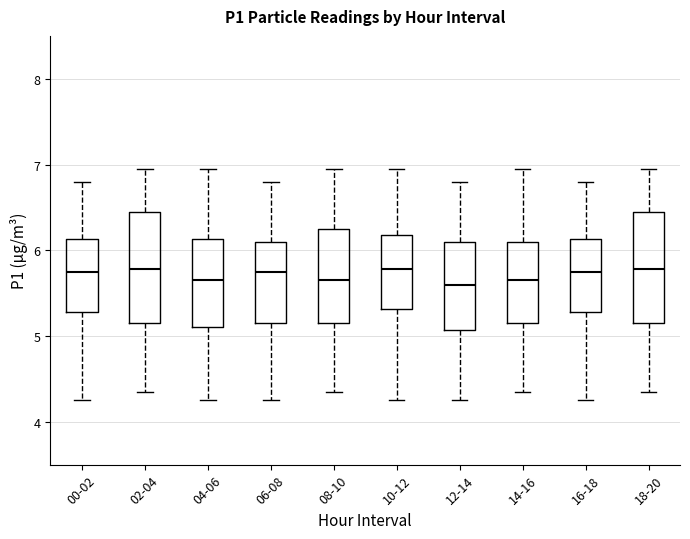

Reading left to right, transcribe this box plot: for each box, give where its median line is, the range the box spans, and where its two whiskers end, as read against the y-axis. The values are not printed on the chart, so give them approximately, as read against the axis.

00-02: median 5.8, box 5.3 to 6.1, whiskers 4.3 to 6.8
02-04: median 5.8, box 5.2 to 6.5, whiskers 4.4 to 7.0
04-06: median 5.7, box 5.1 to 6.1, whiskers 4.3 to 7.0
06-08: median 5.8, box 5.2 to 6.1, whiskers 4.3 to 6.8
08-10: median 5.7, box 5.2 to 6.3, whiskers 4.4 to 7.0
10-12: median 5.8, box 5.3 to 6.2, whiskers 4.3 to 7.0
12-14: median 5.6, box 5.1 to 6.1, whiskers 4.3 to 6.8
14-16: median 5.7, box 5.2 to 6.1, whiskers 4.4 to 7.0
16-18: median 5.8, box 5.3 to 6.1, whiskers 4.3 to 6.8
18-20: median 5.8, box 5.2 to 6.5, whiskers 4.4 to 7.0